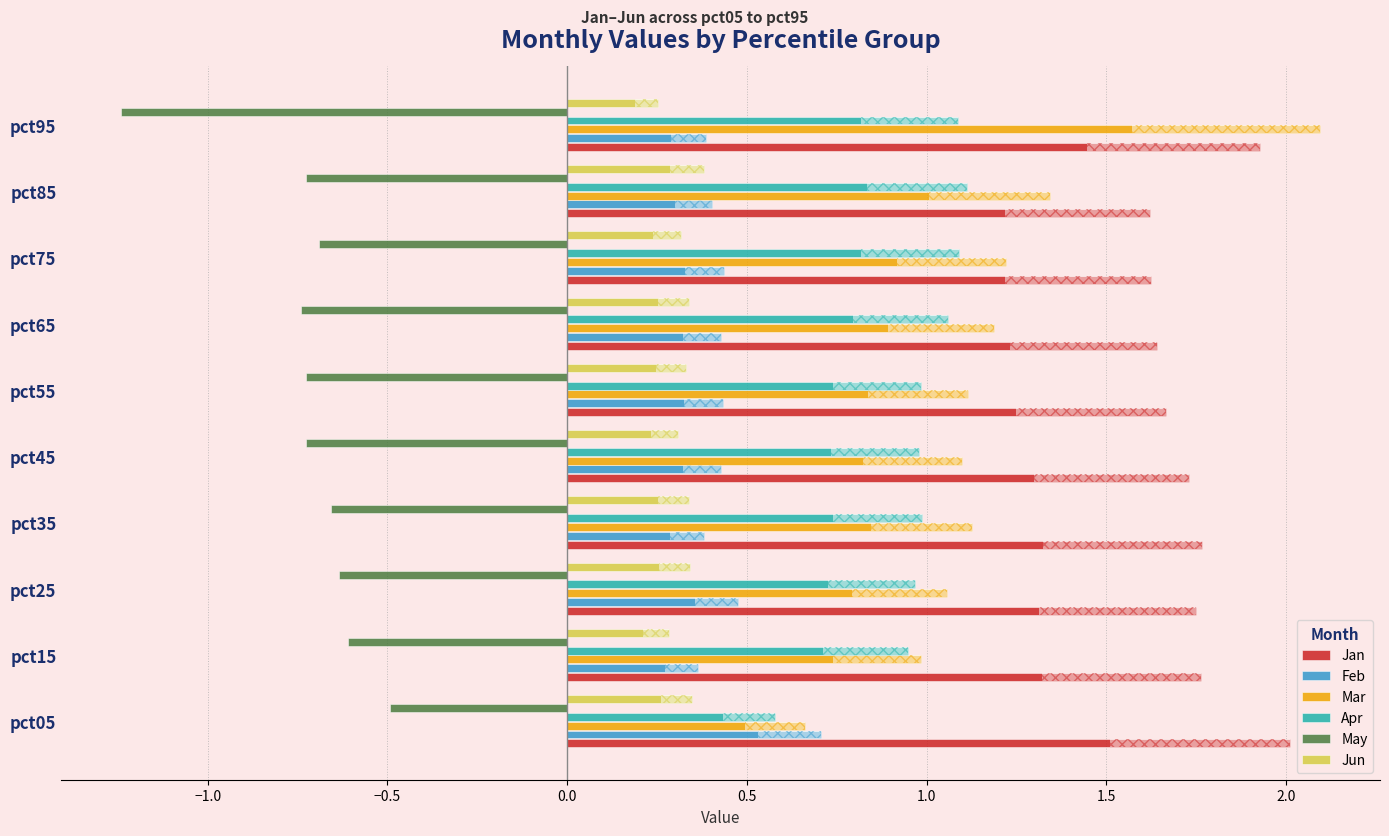

At how many categories does at least one series exceed 0?

10